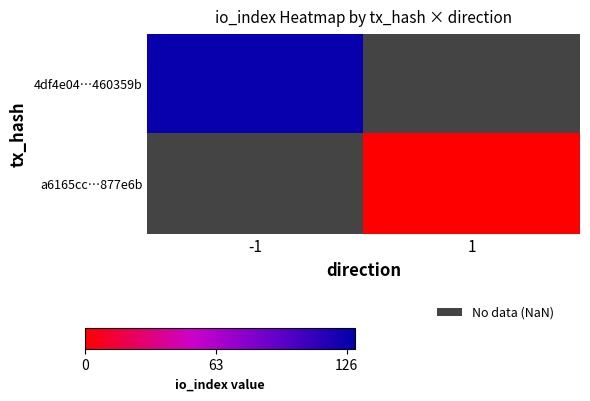

How many values in 4df4e04…460359b are above zero?

1